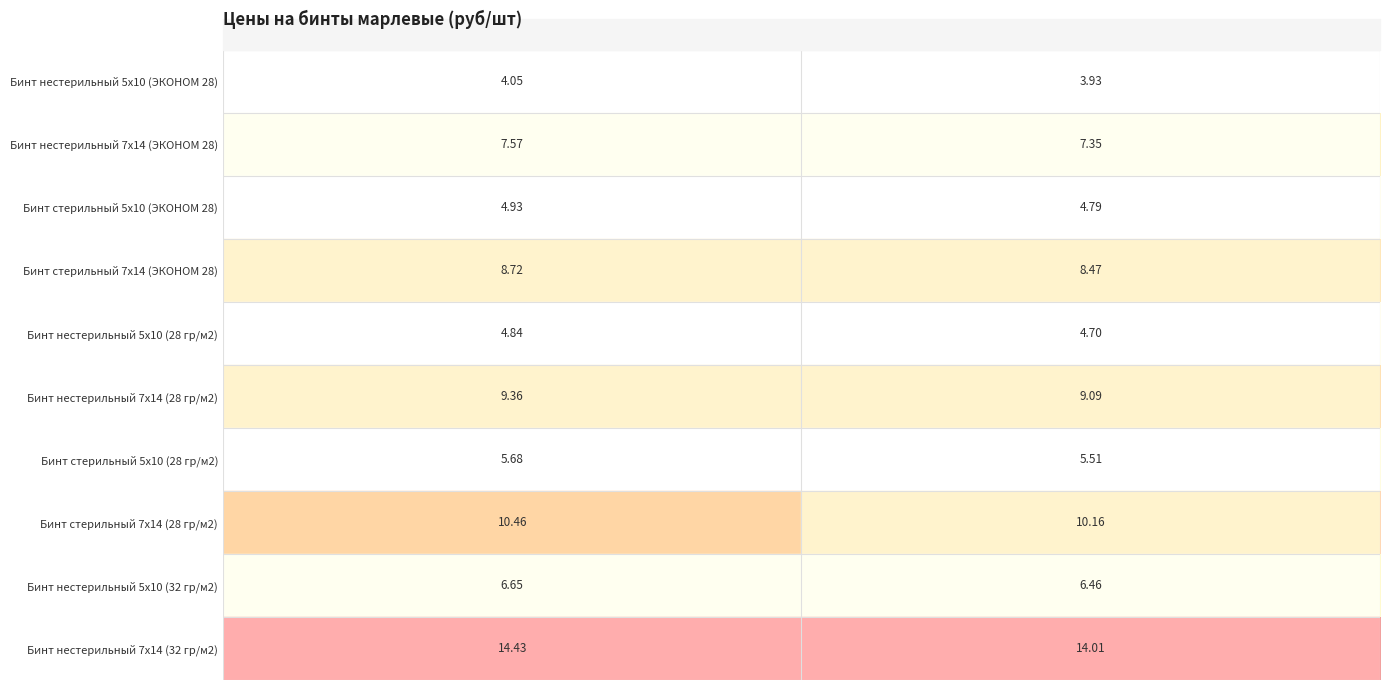

At до 20 000 шт, list the series in order from largest to smallest.

Бинт нестерильный 7х14 (32 гр/м2), Бинт стерильный 7х14 (28 гр/м2), Бинт нестерильный 7х14 (28 гр/м2), Бинт стерильный 7х14 (ЭКОНОМ 28), Бинт нестерильный 7х14 (ЭКОНОМ 28), Бинт нестерильный 5х10 (32 гр/м2), Бинт стерильный 5х10 (28 гр/м2), Бинт стерильный 5х10 (ЭКОНОМ 28), Бинт нестерильный 5х10 (28 гр/м2), Бинт нестерильный 5х10 (ЭКОНОМ 28)